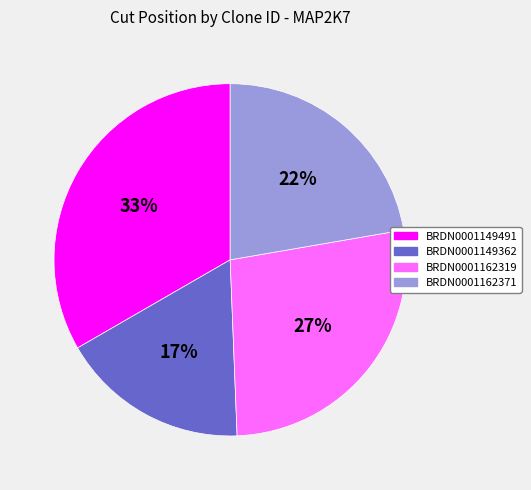

To the nearest percent, what portion does BRDN0001162319 represent?

27%